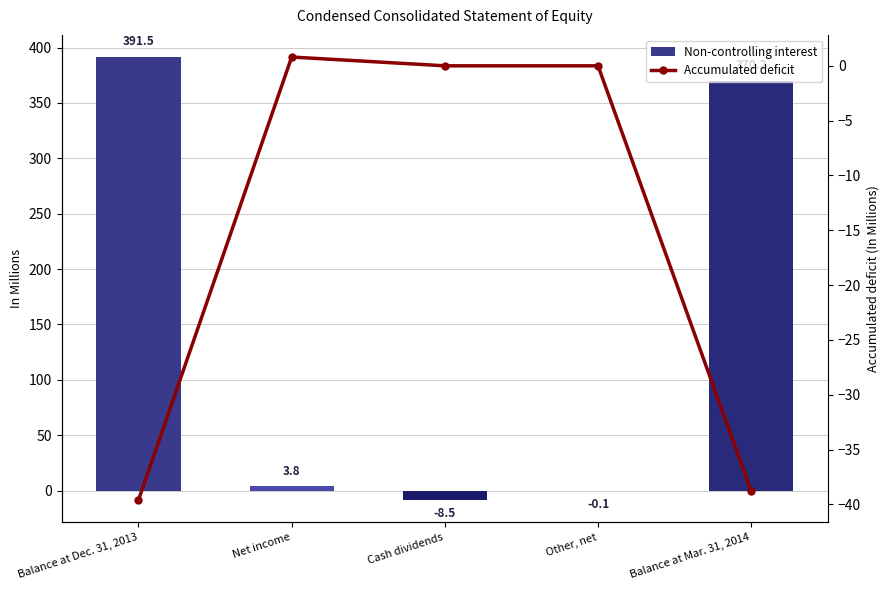

The value of Non-controlling interest at Other, net is -0.1. True or false?

True